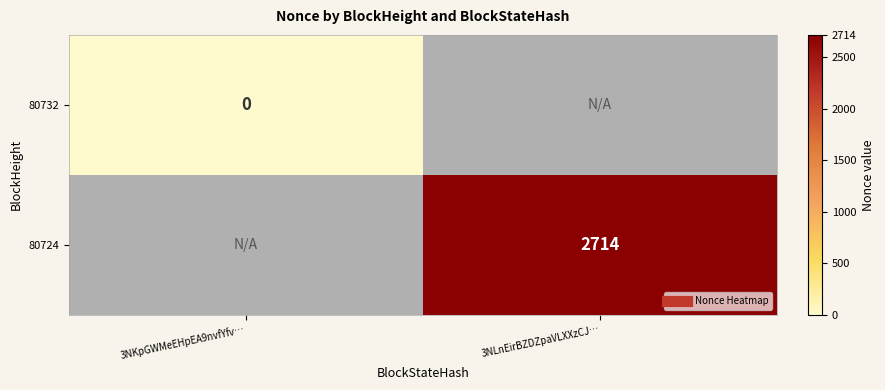

What is the approximate value of 80724 at 3NLnEirBZDZpaVLXXzCJ…?

2714.0